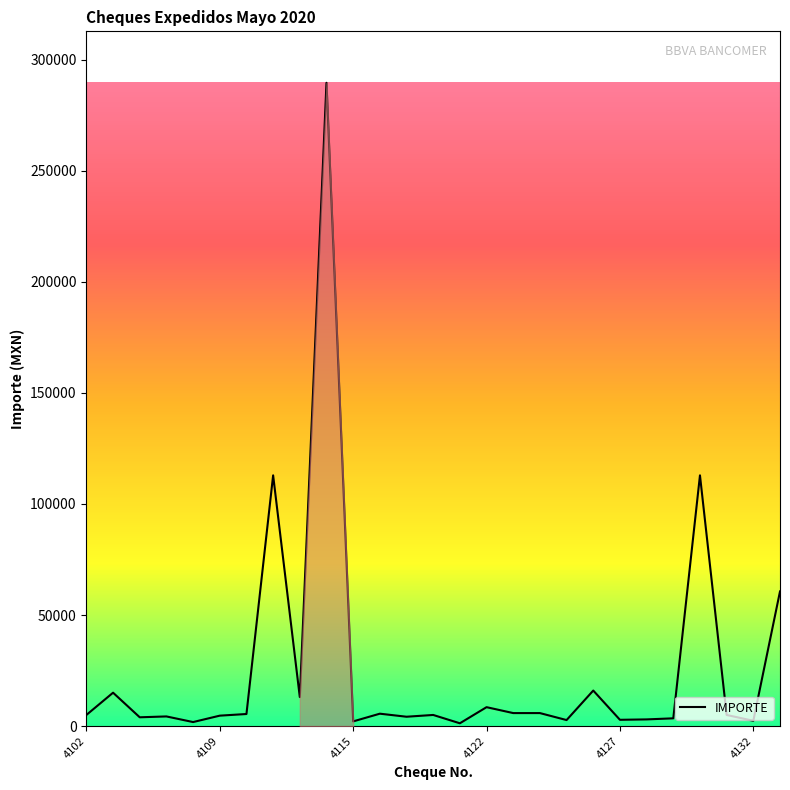

What is the greatest value displayed?

289648.0